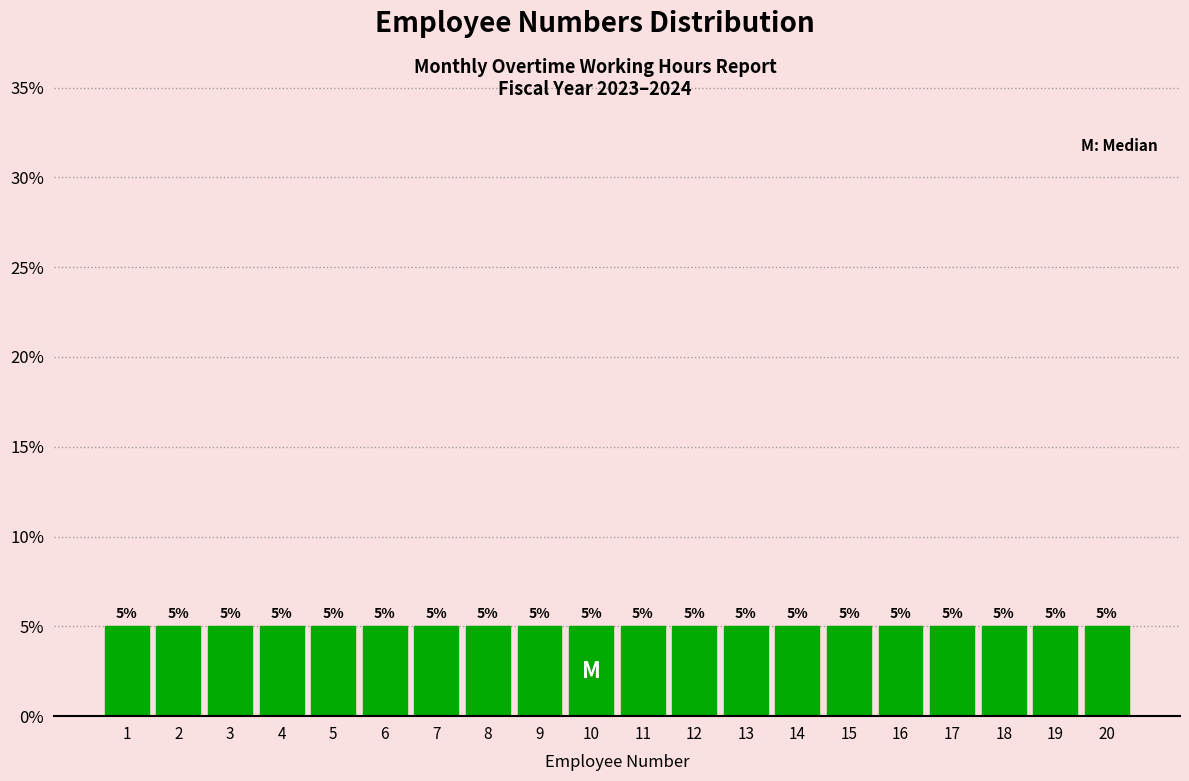

Reading left to right, transcribe this chart: for each bar, give the range it covers on the x-axis and its height.

0.5 to 1.5: 5
1.5 to 2.5: 5
2.5 to 3.5: 5
3.5 to 4.5: 5
4.5 to 5.5: 5
5.5 to 6.5: 5
6.5 to 7.5: 5
7.5 to 8.5: 5
8.5 to 9.5: 5
9.5 to 10.5: 5
10.5 to 11.5: 5
11.5 to 12.5: 5
12.5 to 13.5: 5
13.5 to 14.5: 5
14.5 to 15.5: 5
15.5 to 16.5: 5
16.5 to 17.5: 5
17.5 to 18.5: 5
18.5 to 19.5: 5
19.5 to 20.5: 5